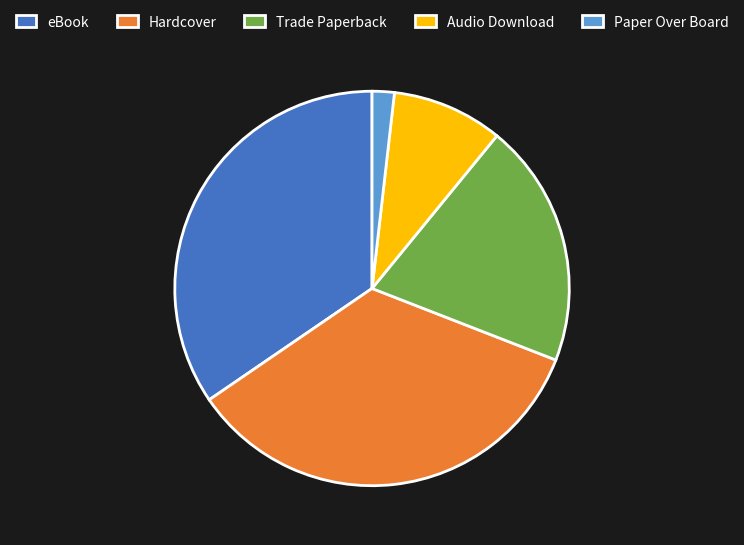

What is the ratio of the value at Hardcover to the value at eBook?

1.0